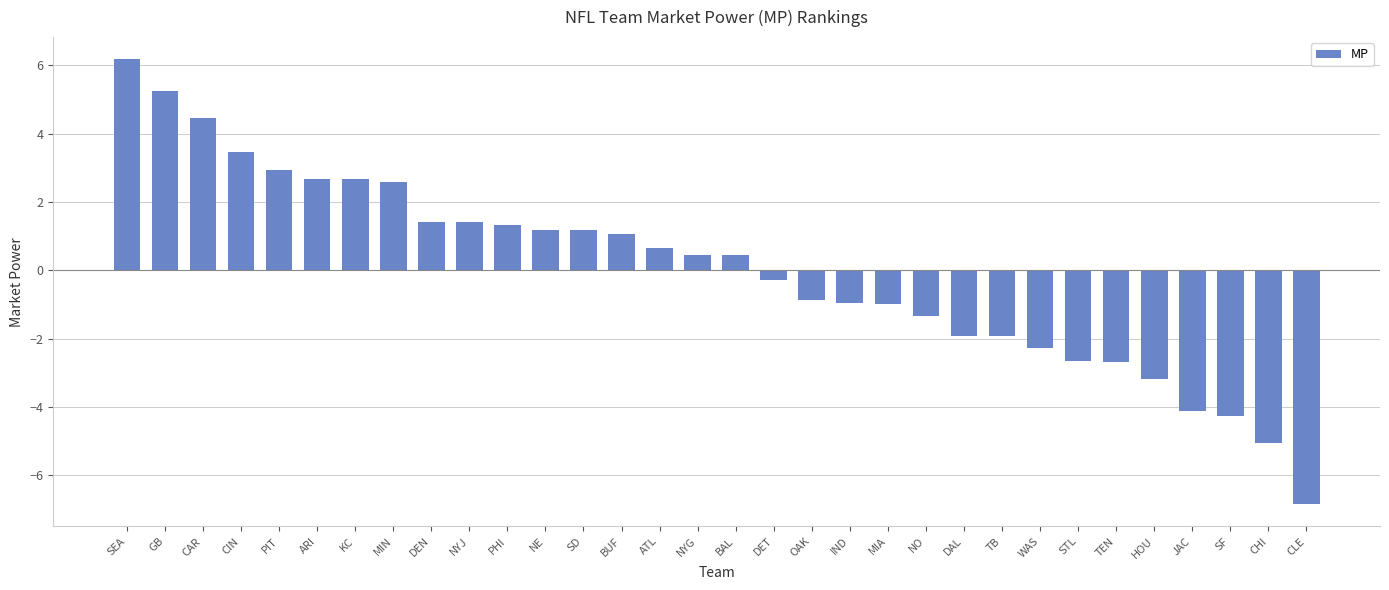

Which category has the highest value across all series?

SEA